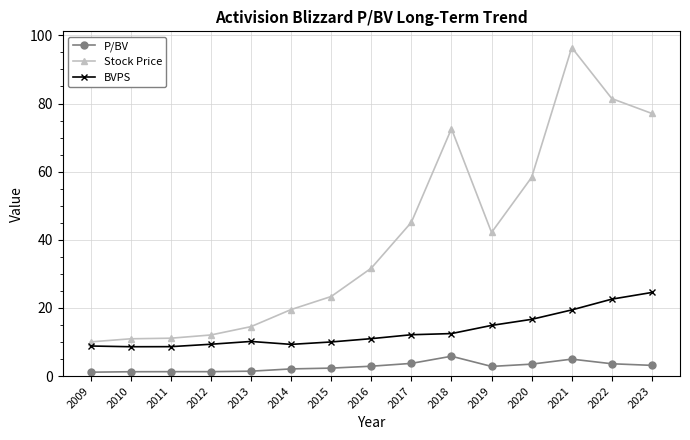

Rank the series by their maximum value, from highest to lowest.

Stock Price, BVPS, P/BV